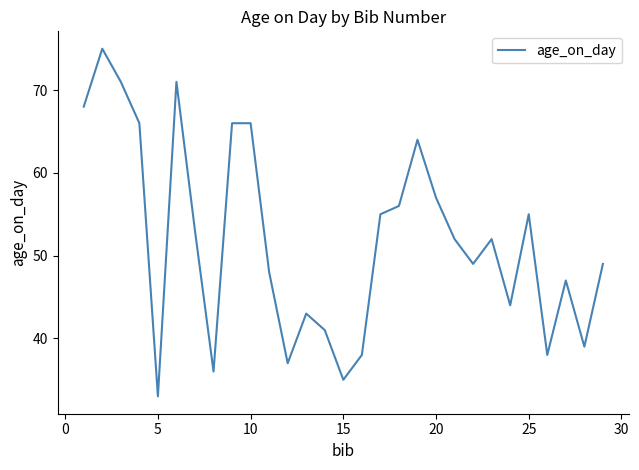

True or false: the data has more than 2 interior local peaks.

True